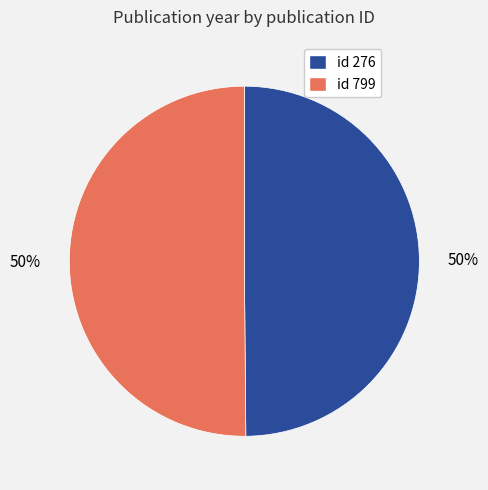

Approximately how many times larger is the value at id 276 compared to id 799?

1.0